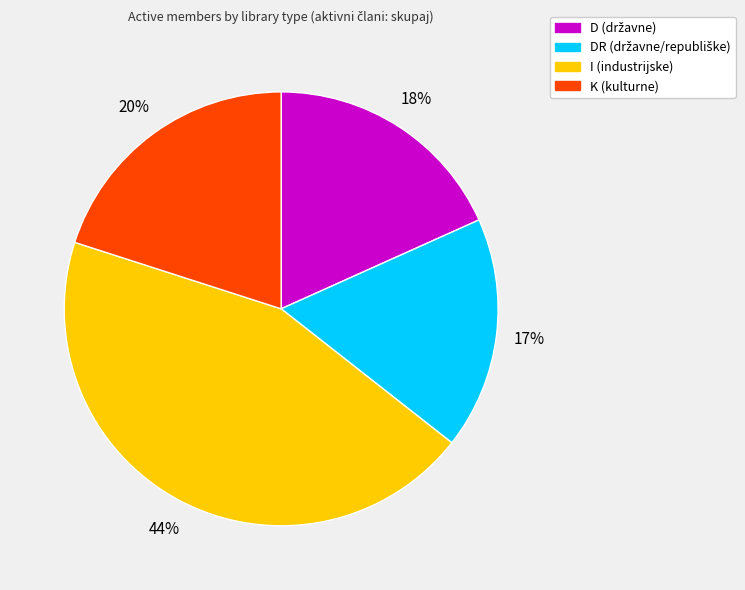

Does any single category account for the majority?

No